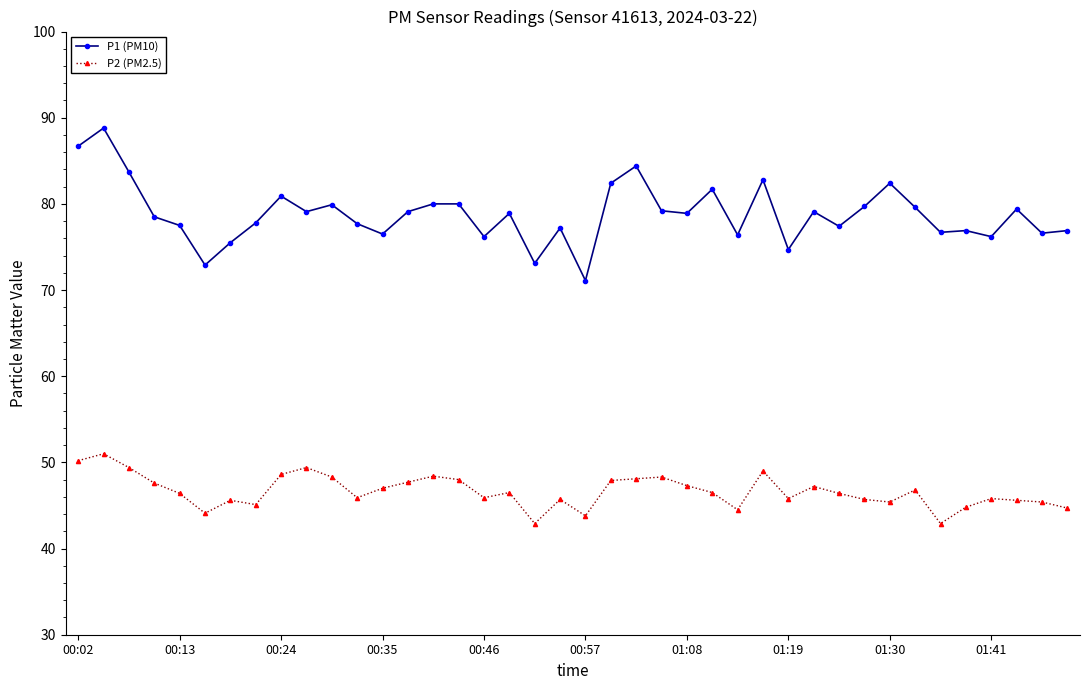

How many lines are shown in the chart?

2